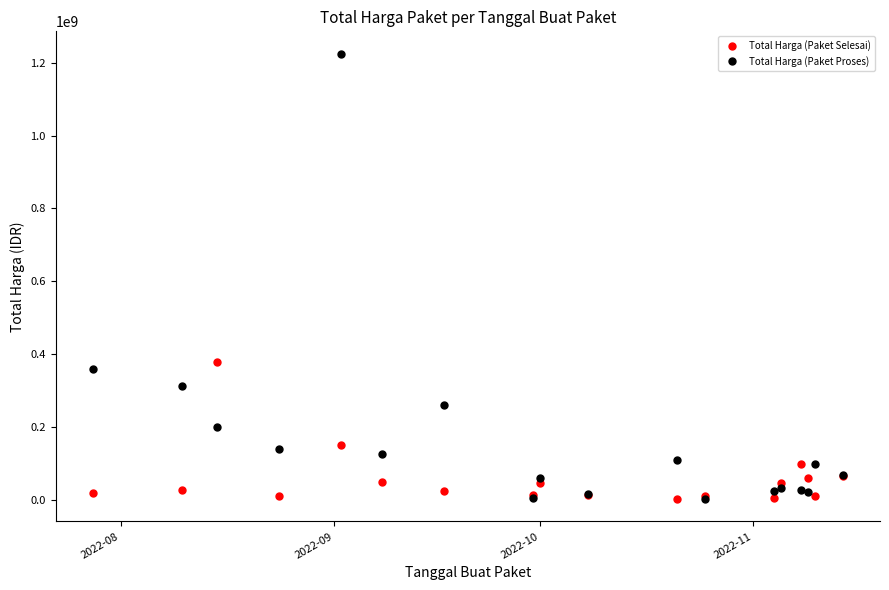

True or false: Total Harga (Paket Proses) has more than 0 points higher than both neighbors.

True